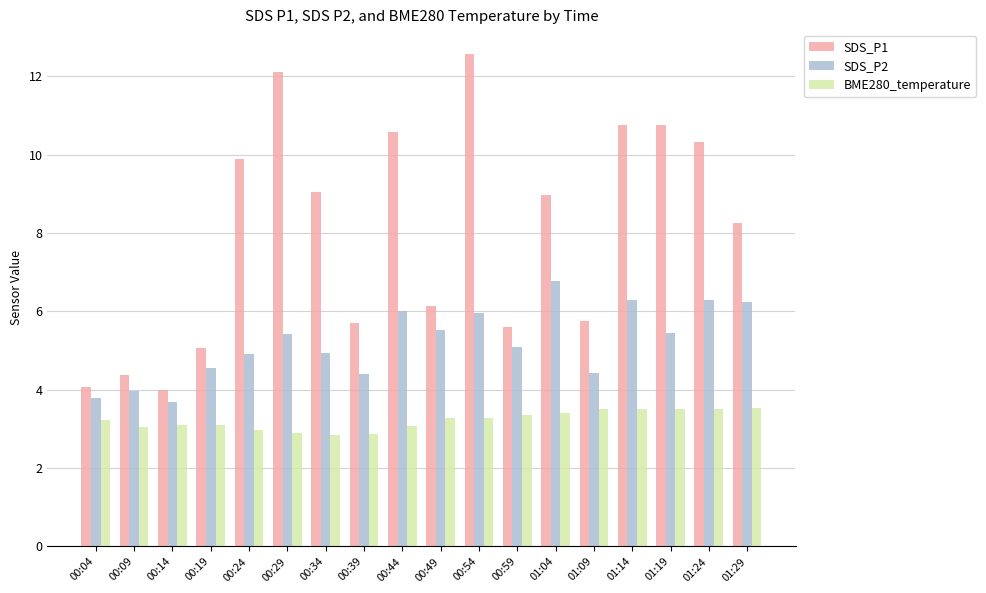

List the series in order of their overall mean, highest first.

SDS_P1, SDS_P2, BME280_temperature